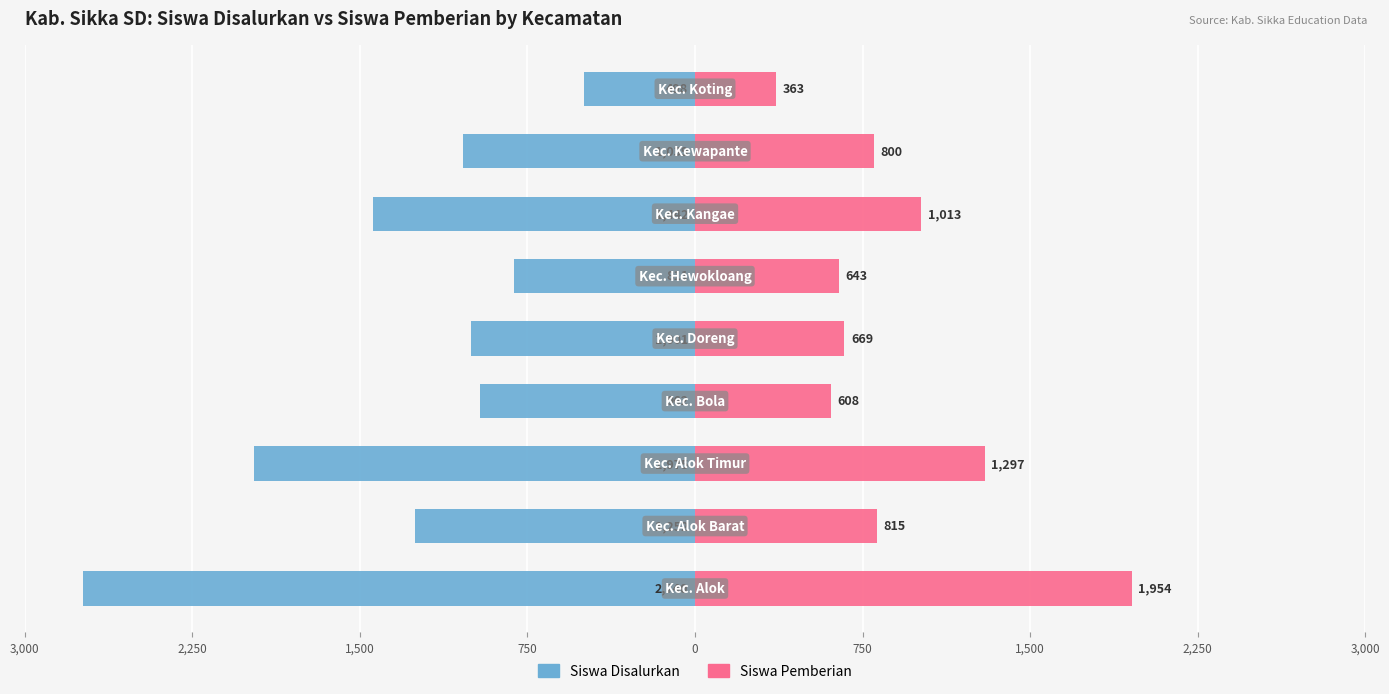

At 2,250, list the series in order from largest to smallest.

Siswa Pemberian, Siswa Disalurkan